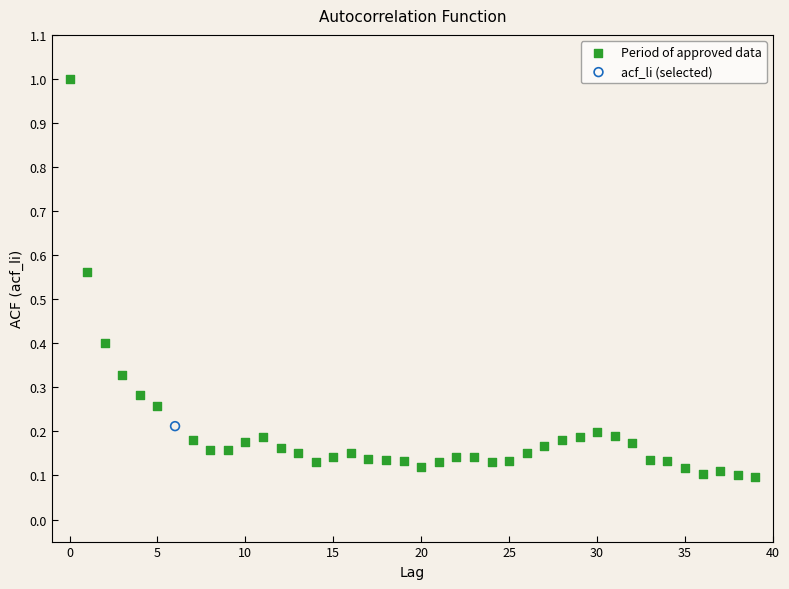

What are all the series names shown in the legend?

Period of approved data, acf_li (selected)